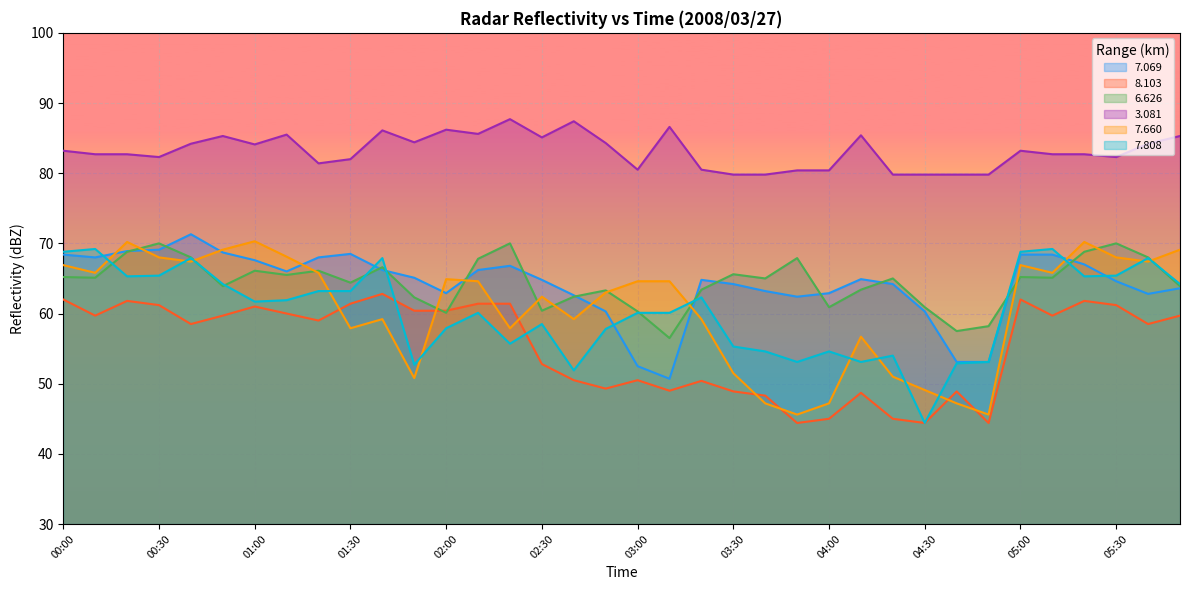

Is the value of   7.660 at 04:10 greater than the value of   8.103 at 05:40?

No